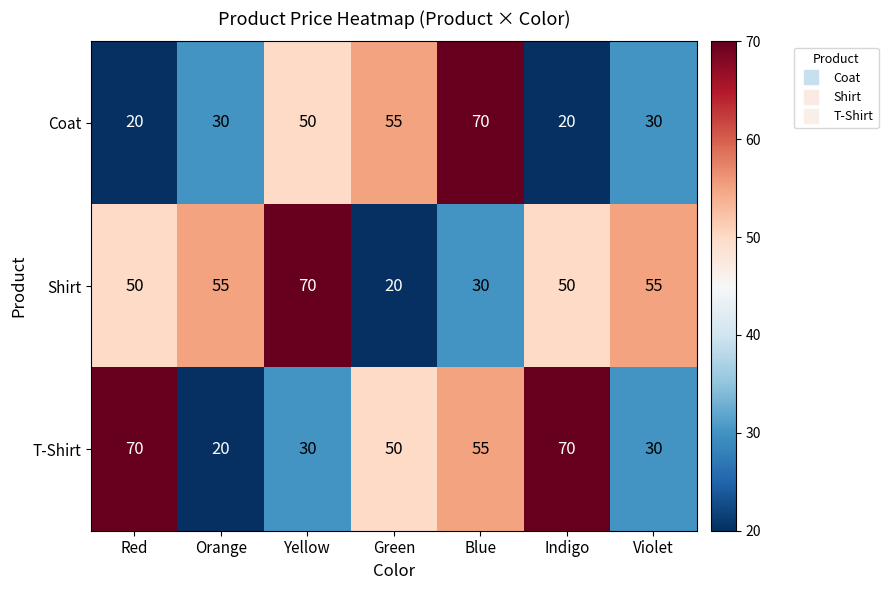

True or false: T-Shirt has a value of 30 at Violet.

True